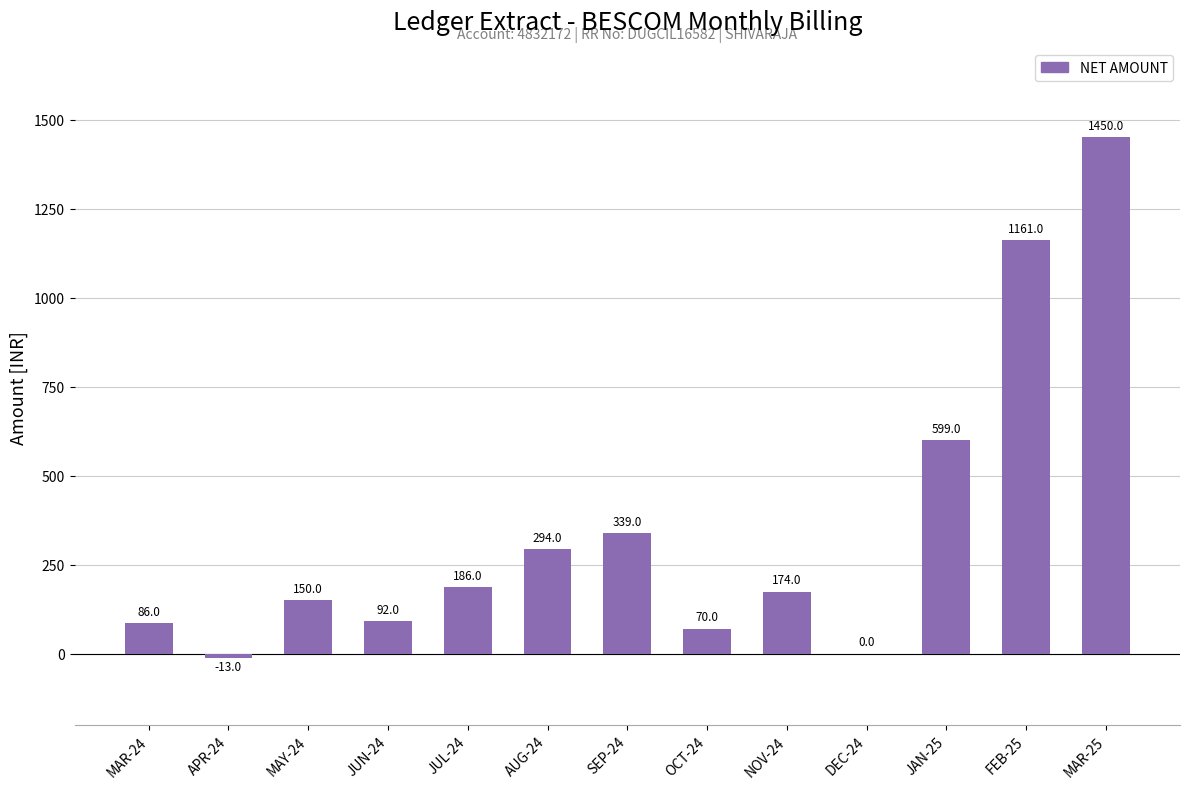

What is the sum of all values?

4588